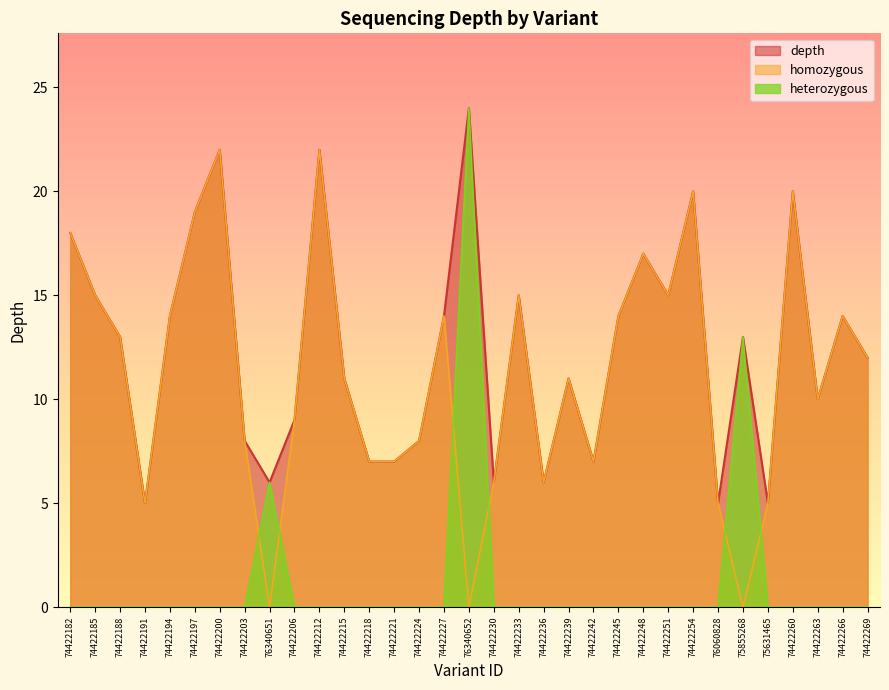

Is the value of homozygous at 74422218 greater than the value of depth at 74422221?

No